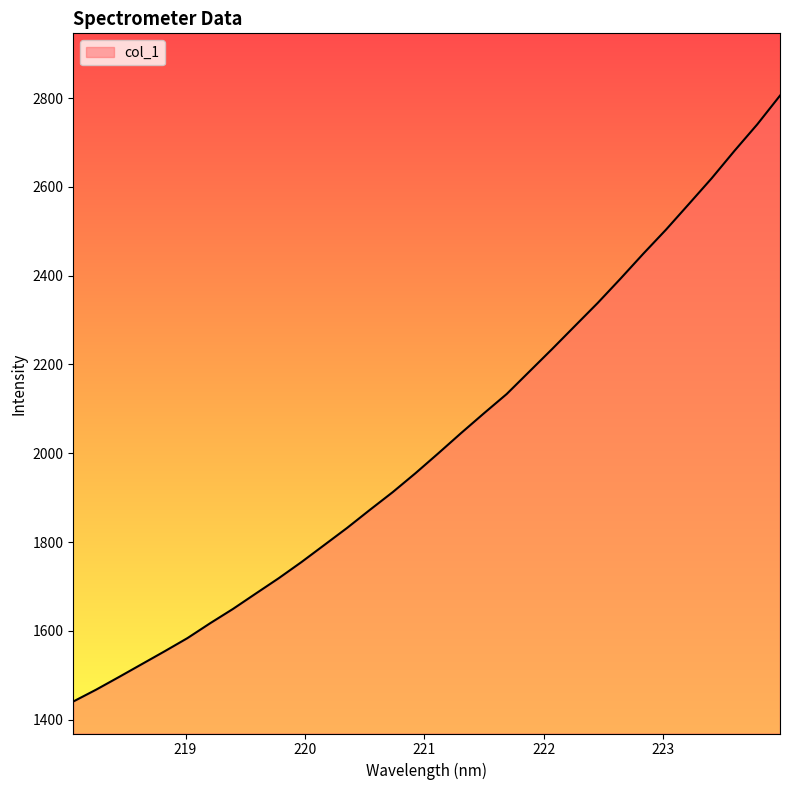

What is the difference between the maximum and minimum values?

1364.7